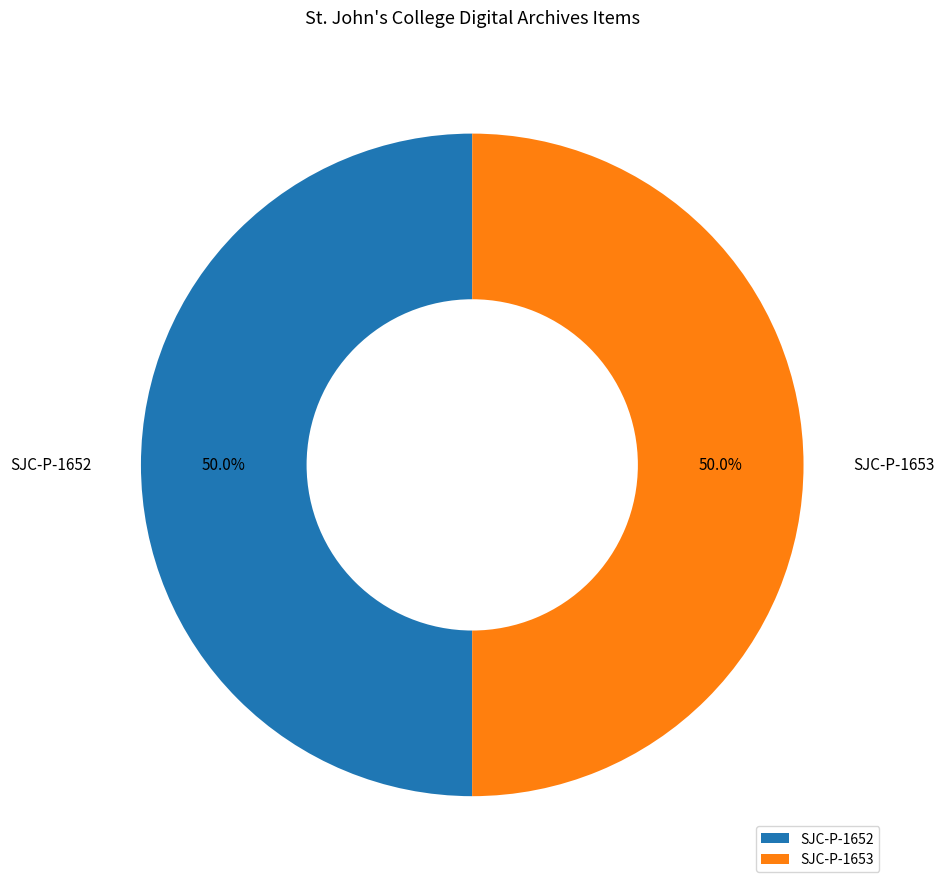

The SJC-P-1652 slice represents 50% of the pie. True or false?

True